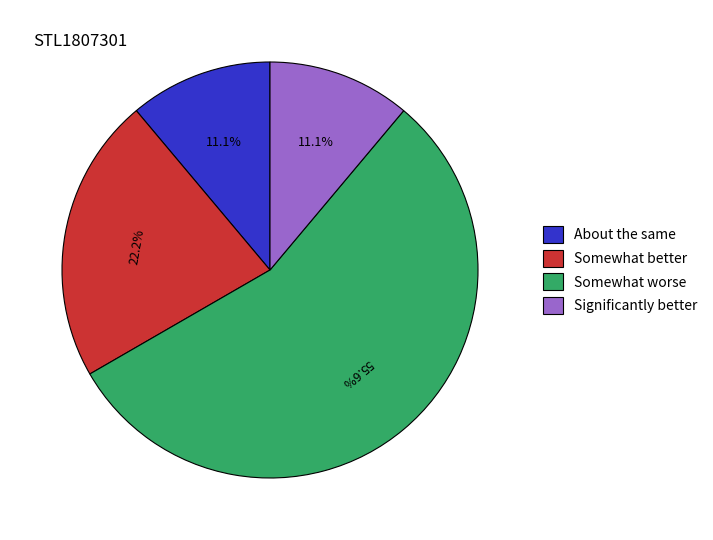

Which category has the biggest portion of the pie?

Somewhat worse